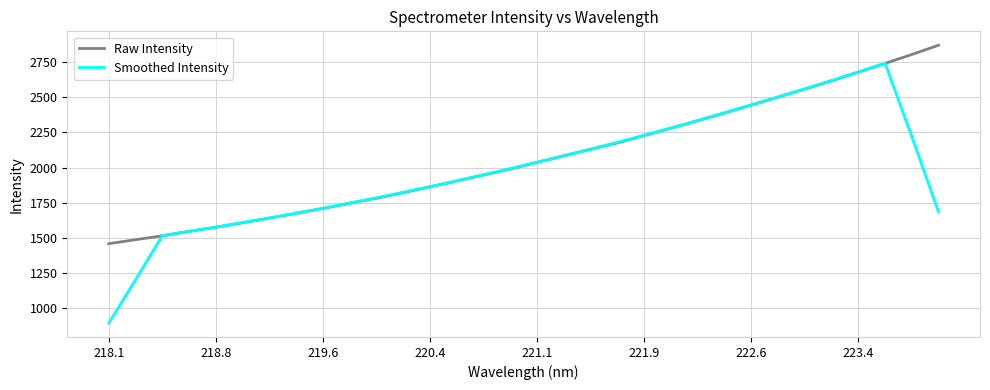

At how many categories does at least one series exceed 1172?

32